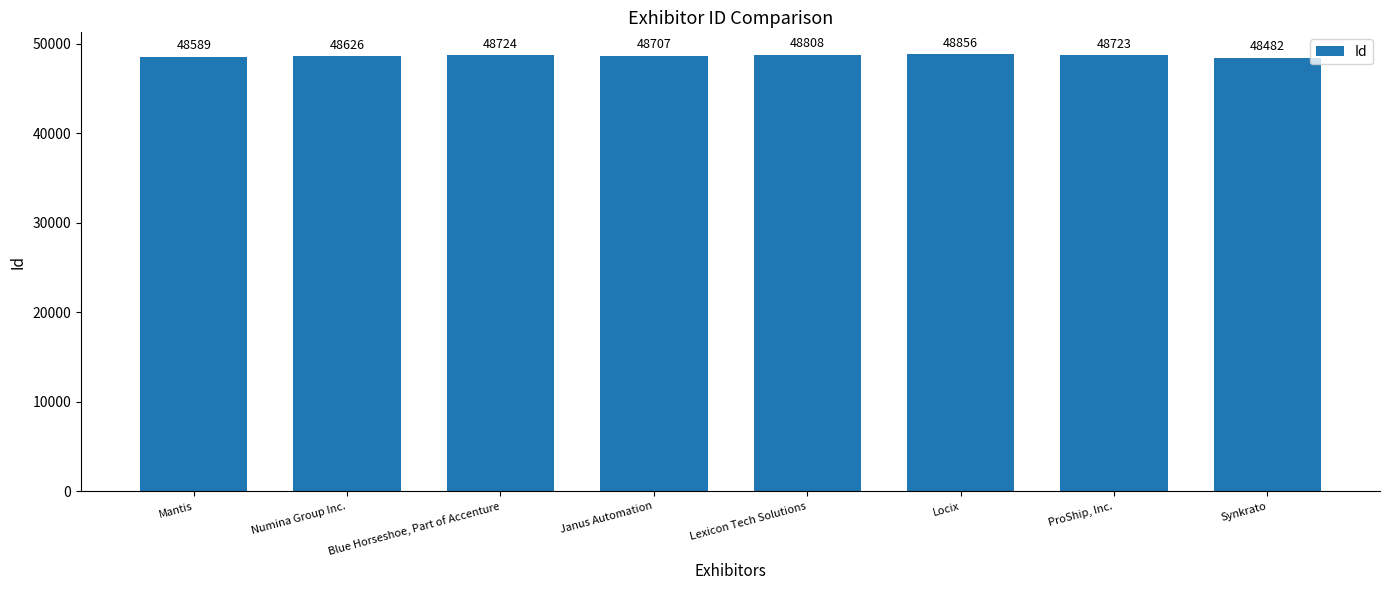

Reading left to right, transcribe all the data shown in this chart.

48589	48626	48724	48707	48808	48856	48723	48482